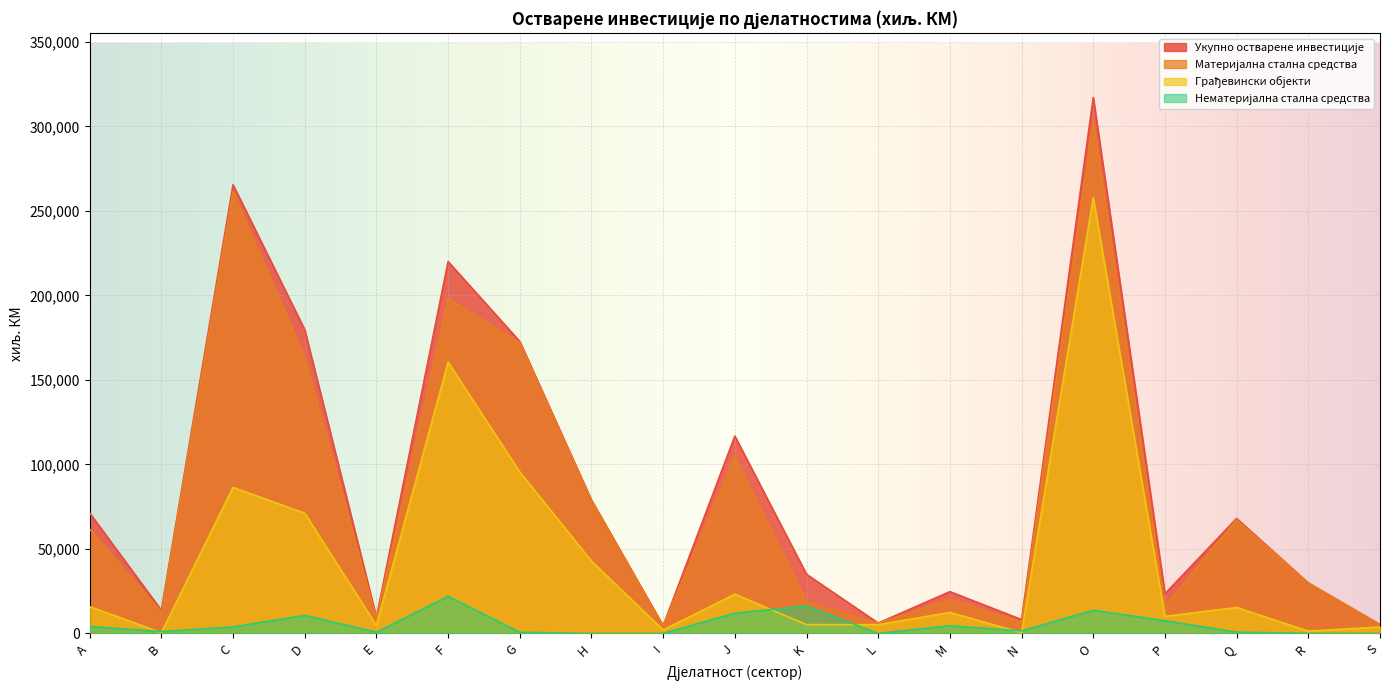

True or false: Грађевински објекти and Материјална стална средства cross at least once.

False